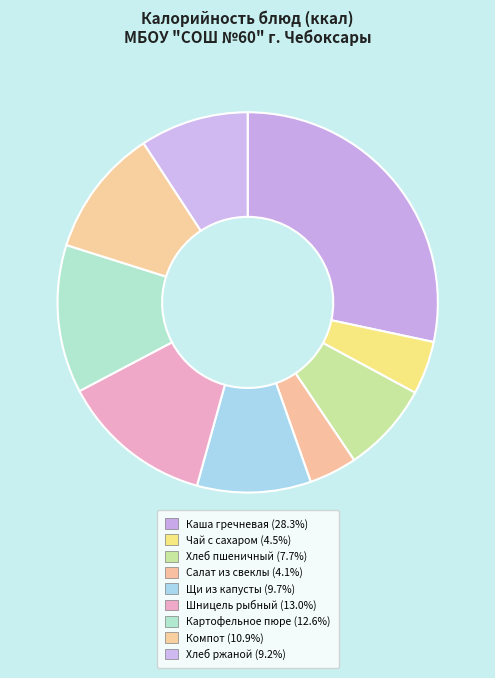

Count the number of slices in the pie.

9